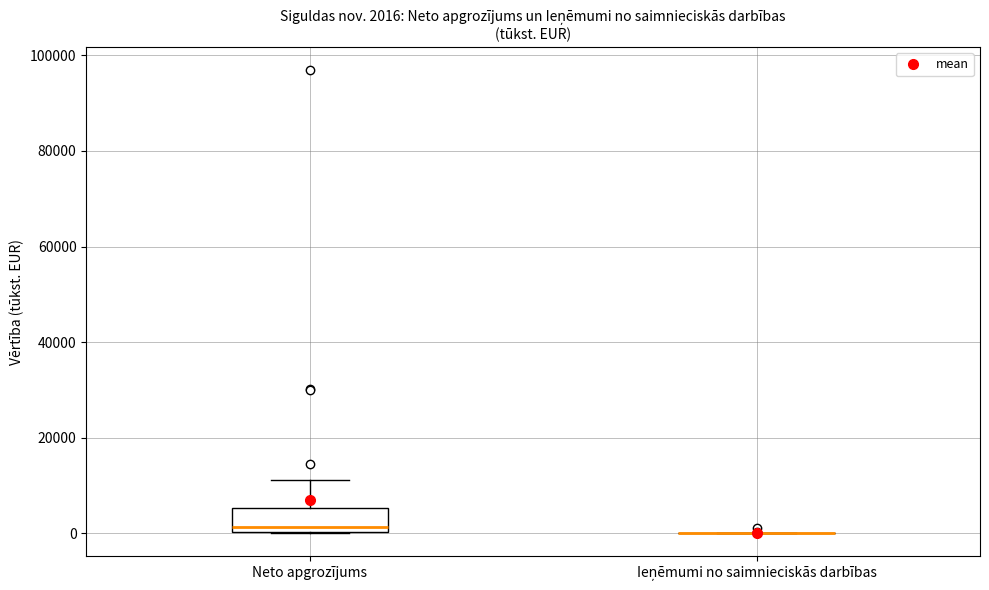

Comparing the boxes themselves (not the whiskers), which one is the tallest?

Neto apgrozījums